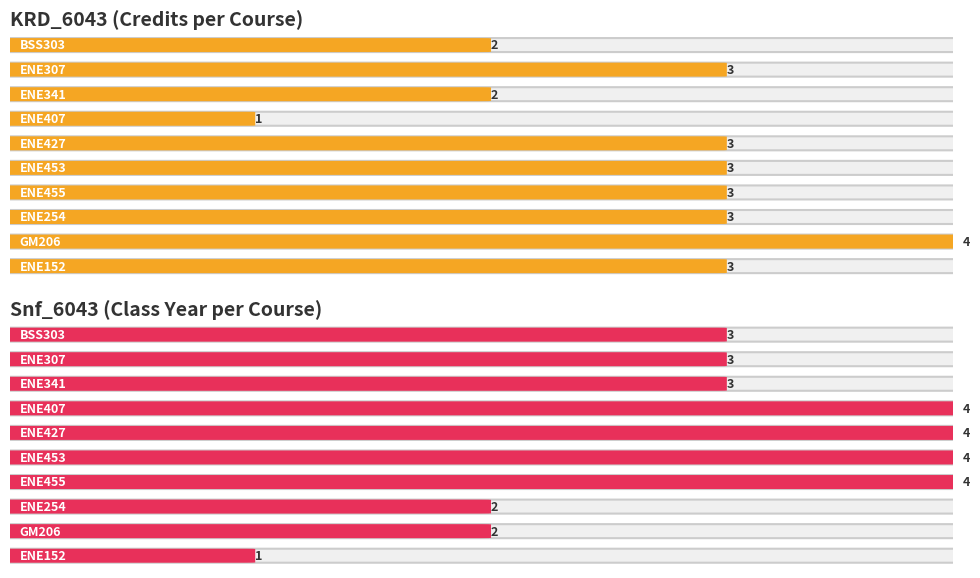

At ENE407, list the series in order from largest to smallest.

Snf_6043, KRD_6043